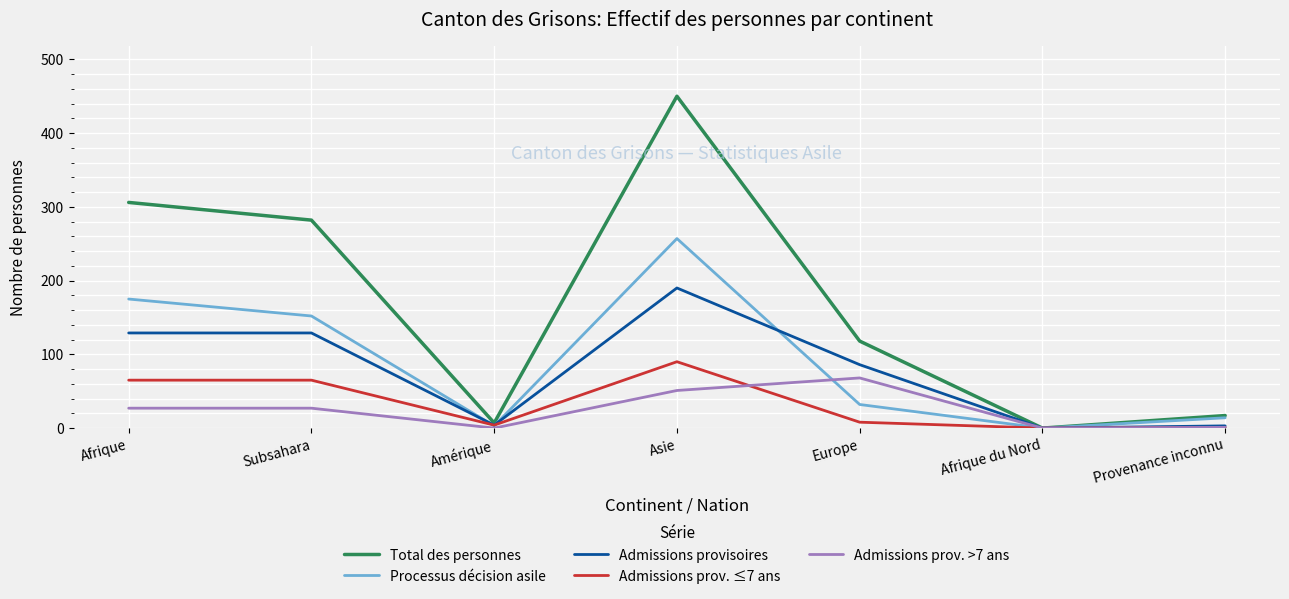

What is the total value across all series at Europe?

312